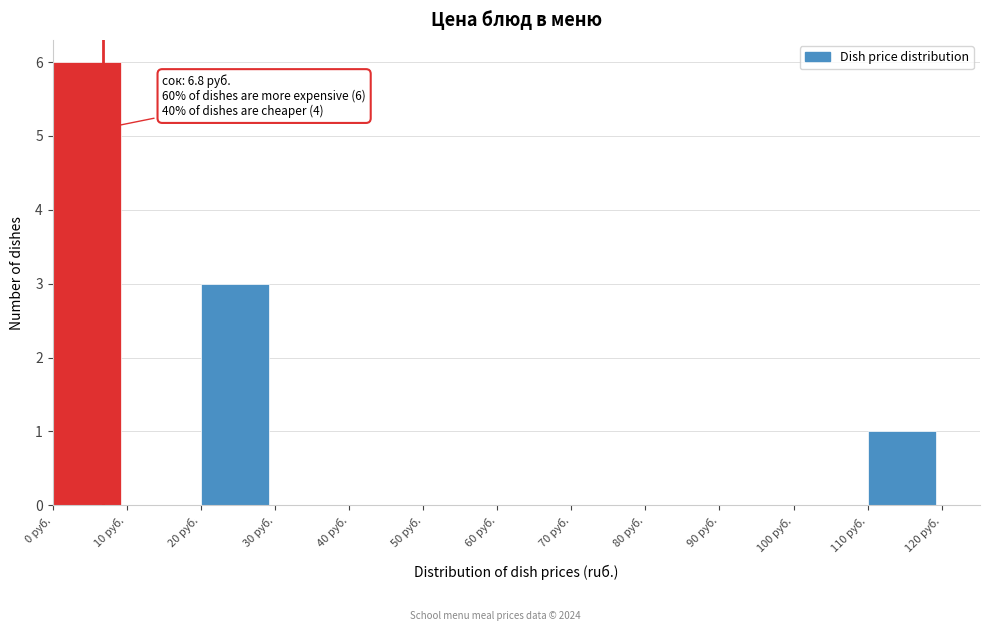

Which range on the x-axis has the tallest bar?

0 to 10